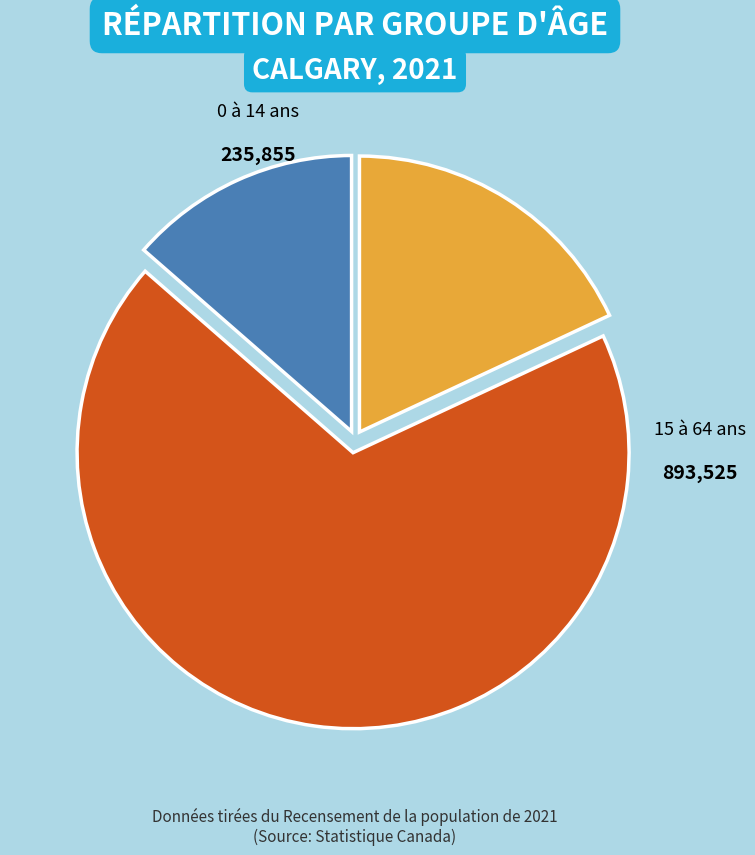

How many segments does this pie chart have?

3